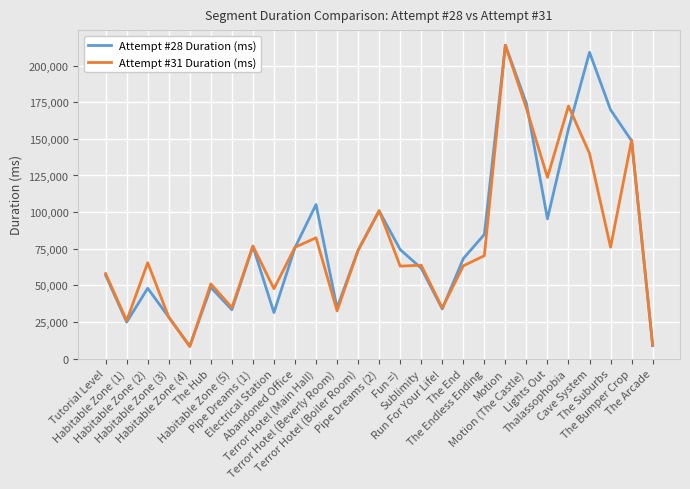

Count the number of data series in this chart.

2